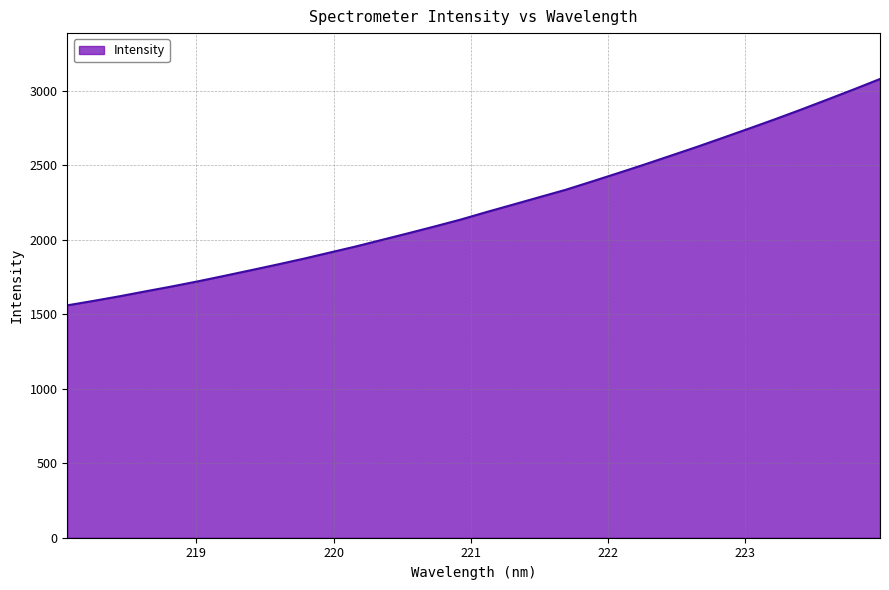

What is the maximum value shown in the chart?

3080.0